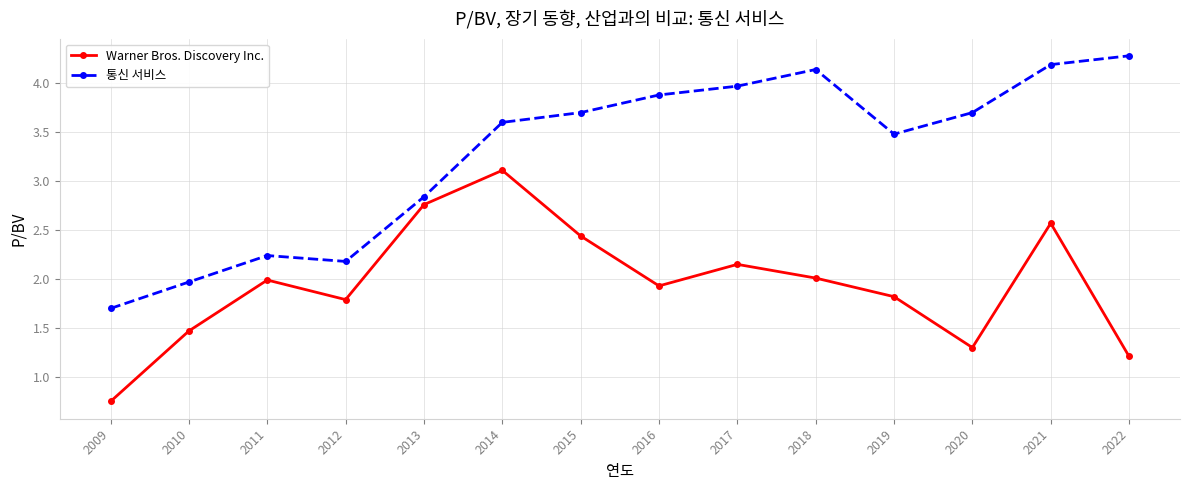

Where is Warner Bros. Discovery Inc. nearest to the value 1?

2022